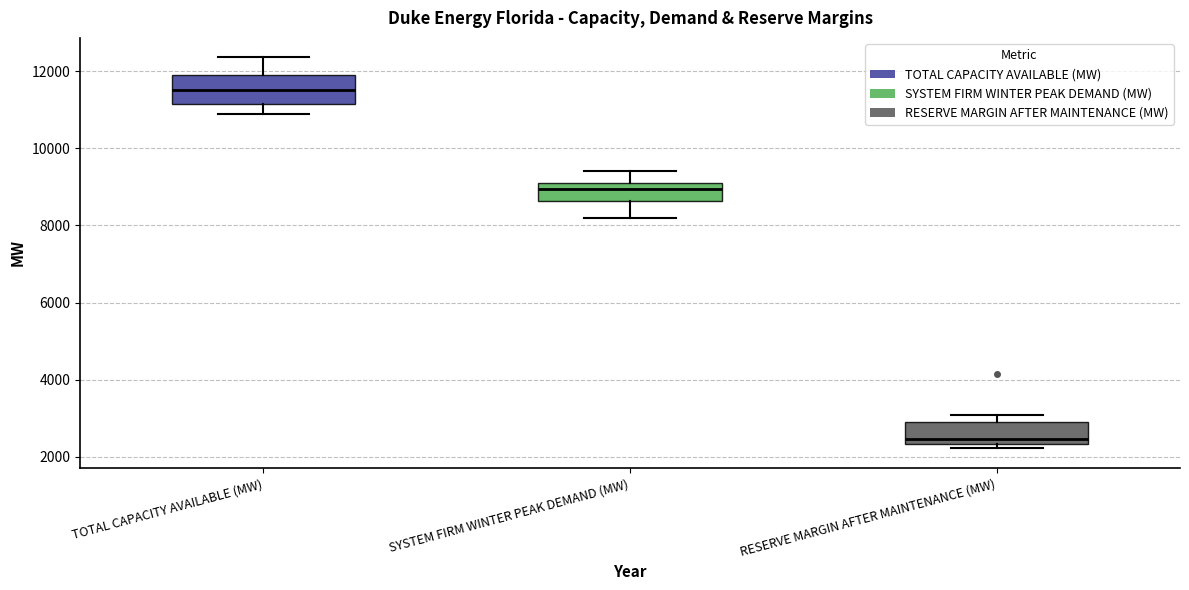

Which box has the highest median line?

TOTAL CAPACITY AVAILABLE (MW)